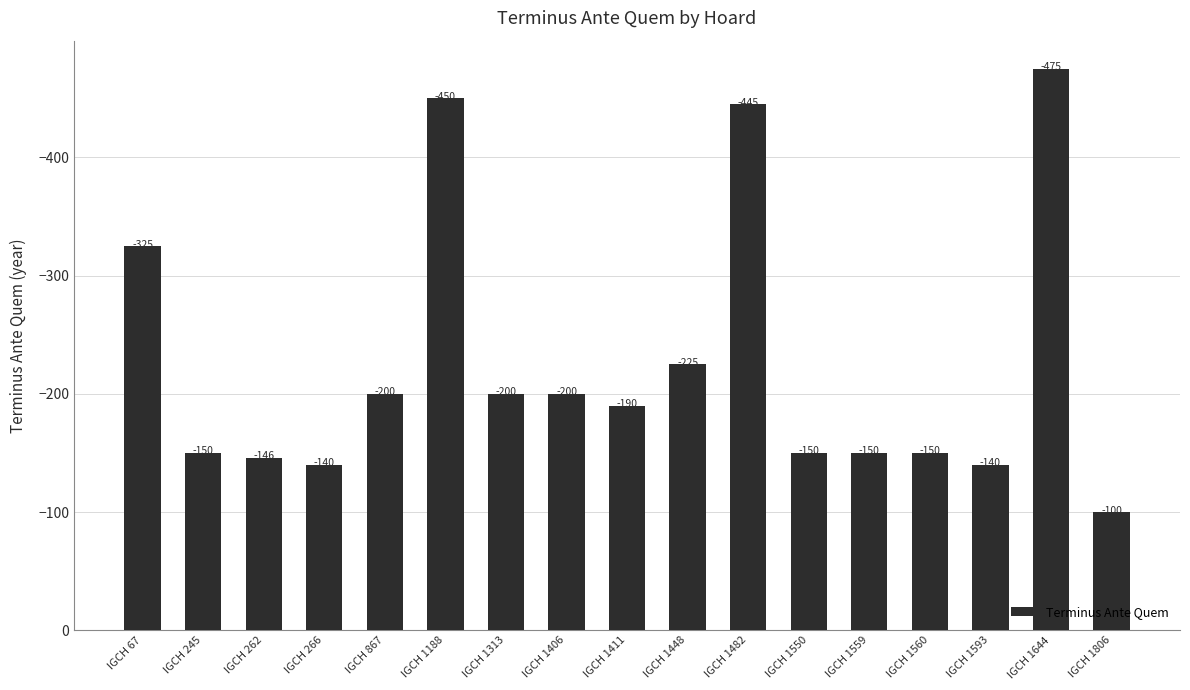

Reading right to left, transcribe all the data shown in this chart.

IGCH 1806=-100	IGCH 1644=-475	IGCH 1593=-140	IGCH 1560=-150	IGCH 1559=-150	IGCH 1550=-150	IGCH 1482=-445	IGCH 1448=-225	IGCH 1411=-190	IGCH 1406=-200	IGCH 1313=-200	IGCH 1188=-450	IGCH 867=-200	IGCH 266=-140	IGCH 262=-146	IGCH 245=-150	IGCH 67=-325